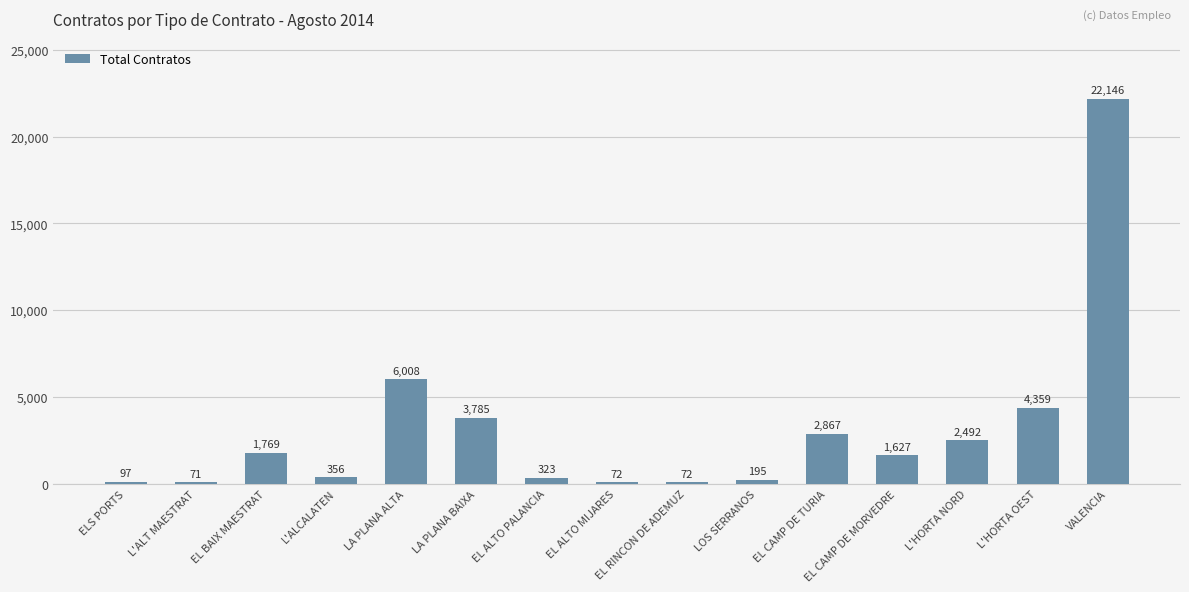

What is the change in value from L'HORTA NORD to VALENCIA?

+19654